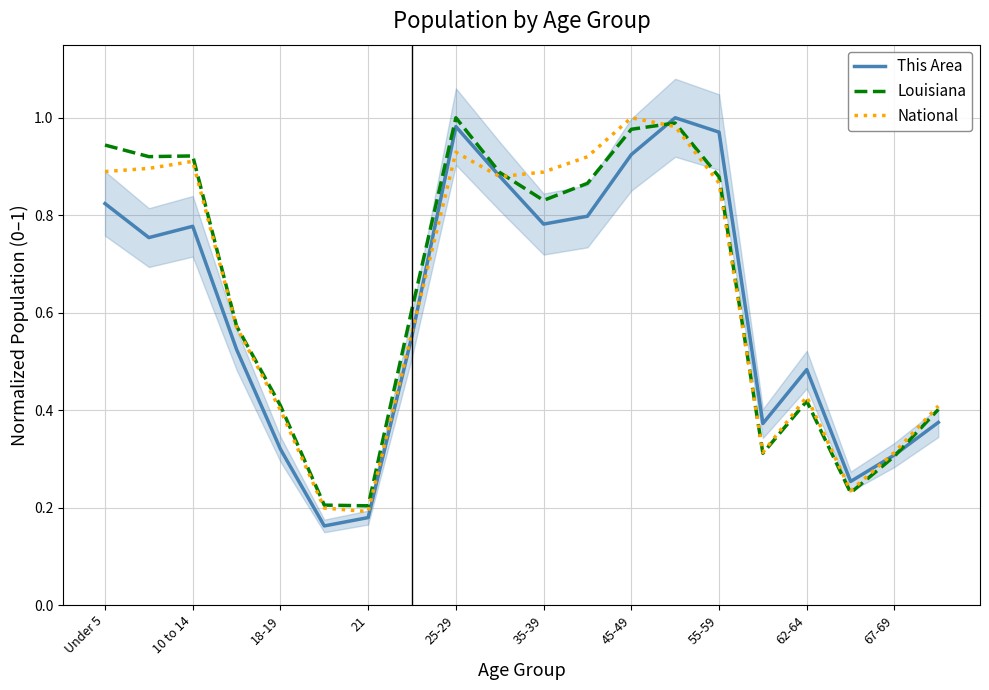

How many times do This Area and Louisiana cross each other?

2